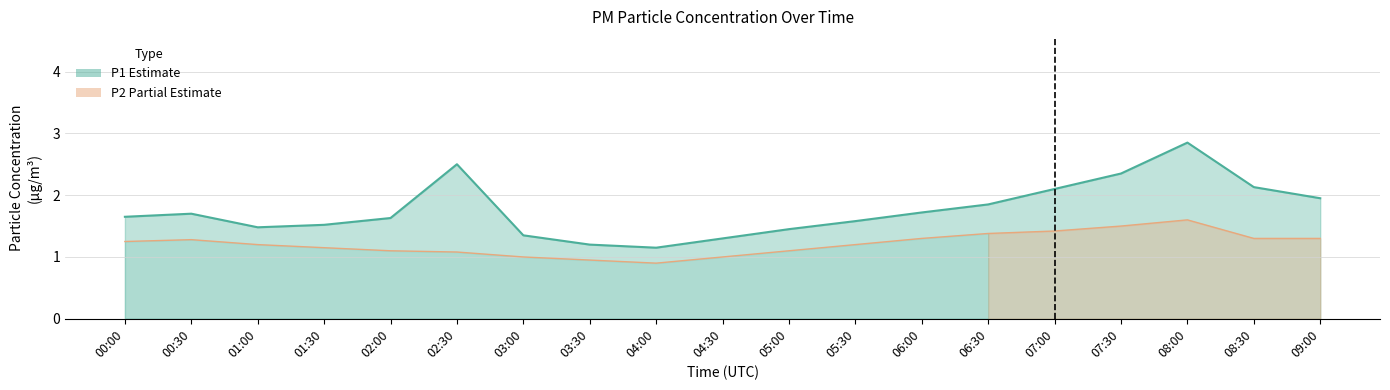

What is the maximum value for P1?

2.9